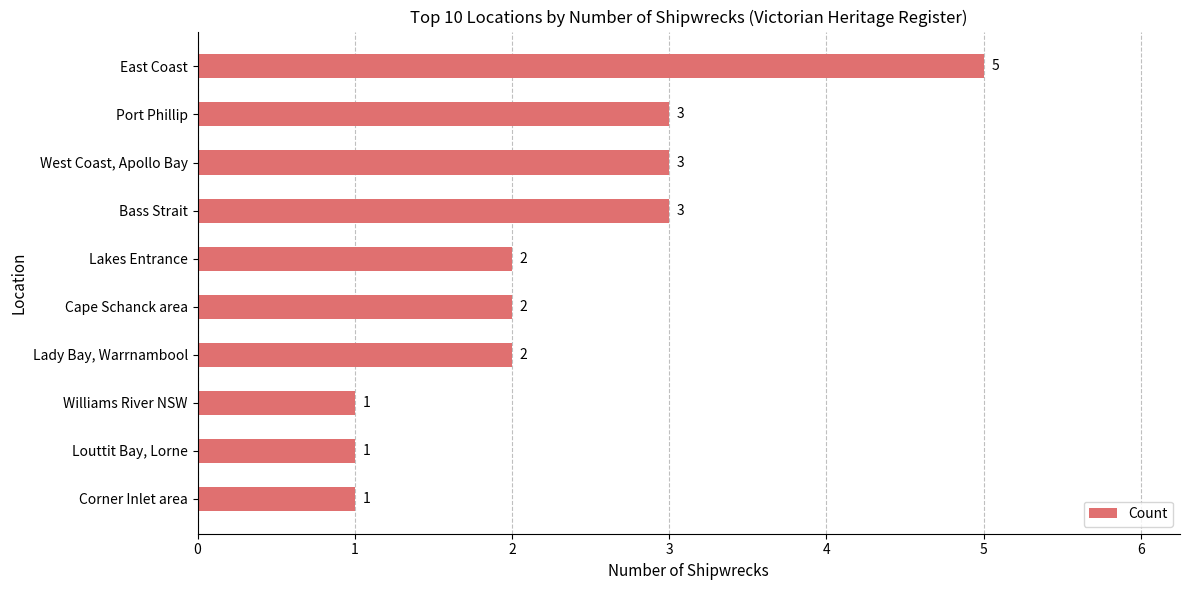

What is the change in value from Williams River NSW to Cape Schanck area?

+1